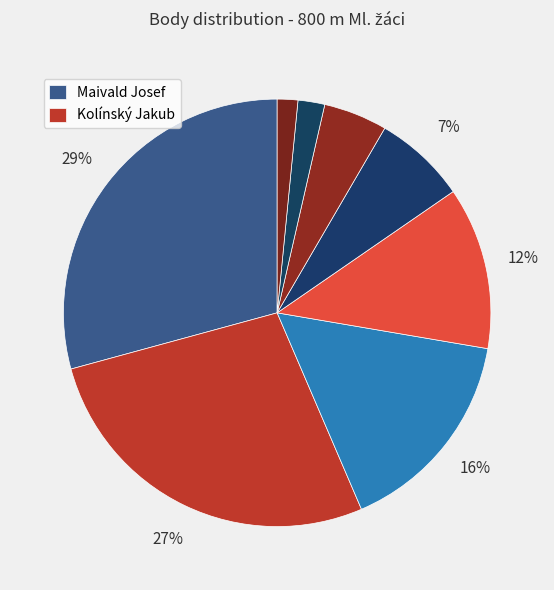

Count the number of slices in the pie.

8